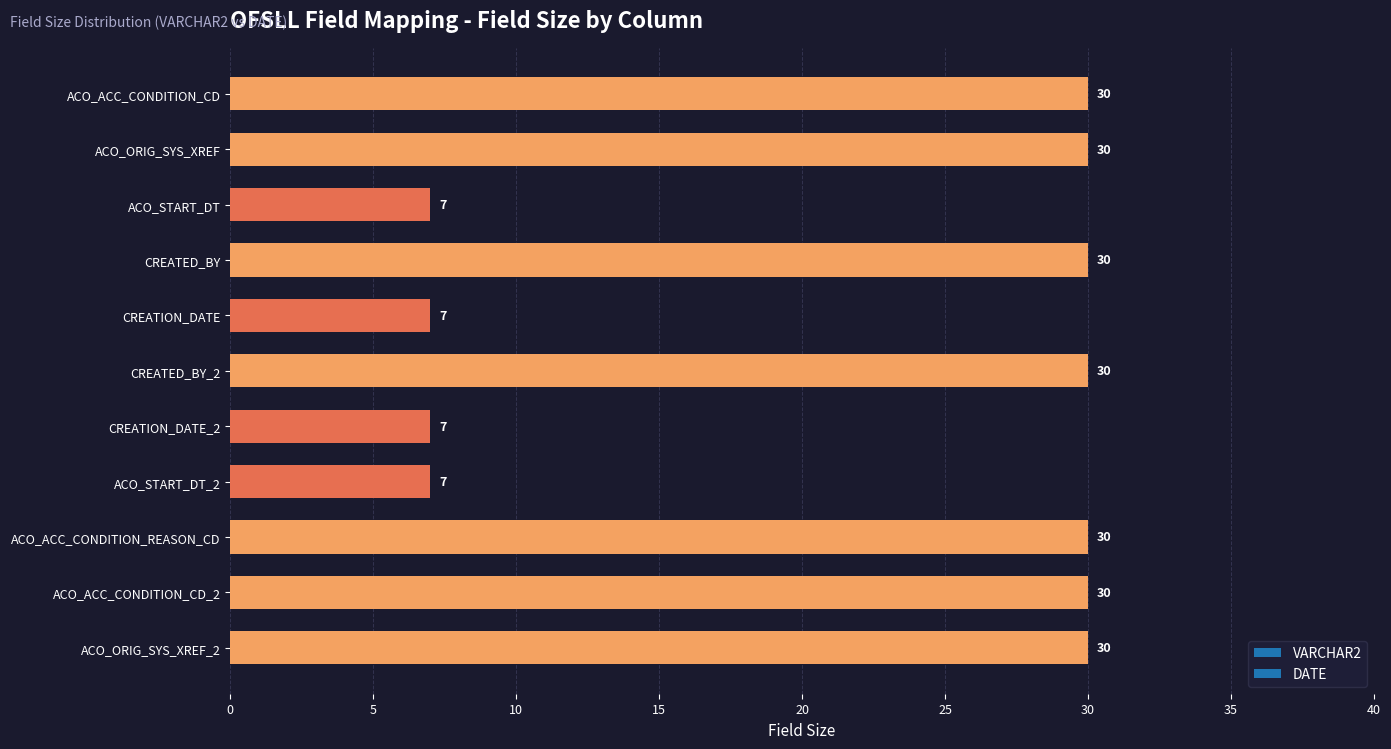

What is the value of the 3rd bar from the top?

7